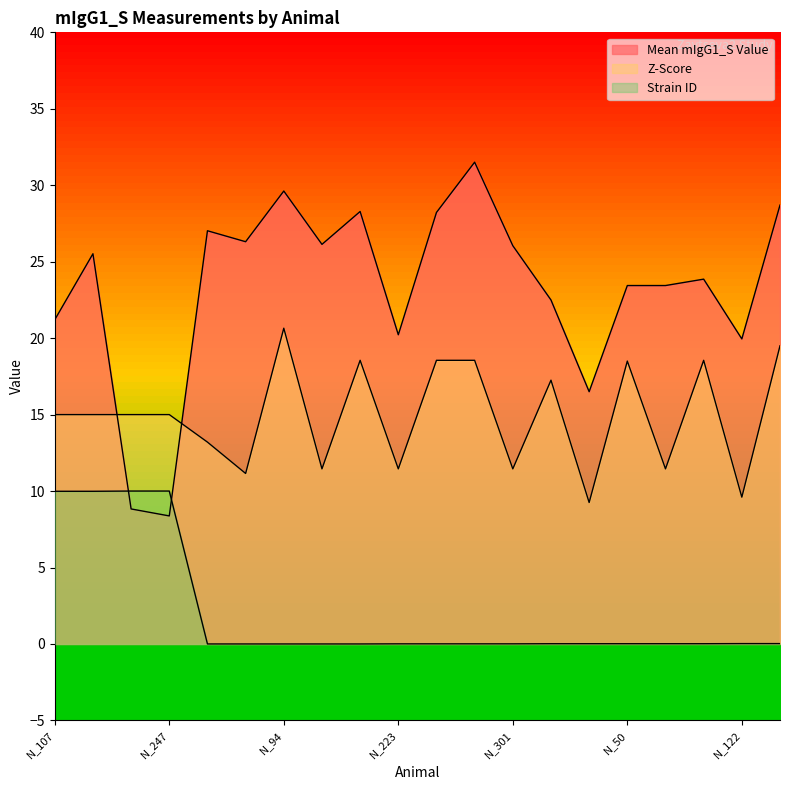

At how many categories does at least one series exceed 13?

20